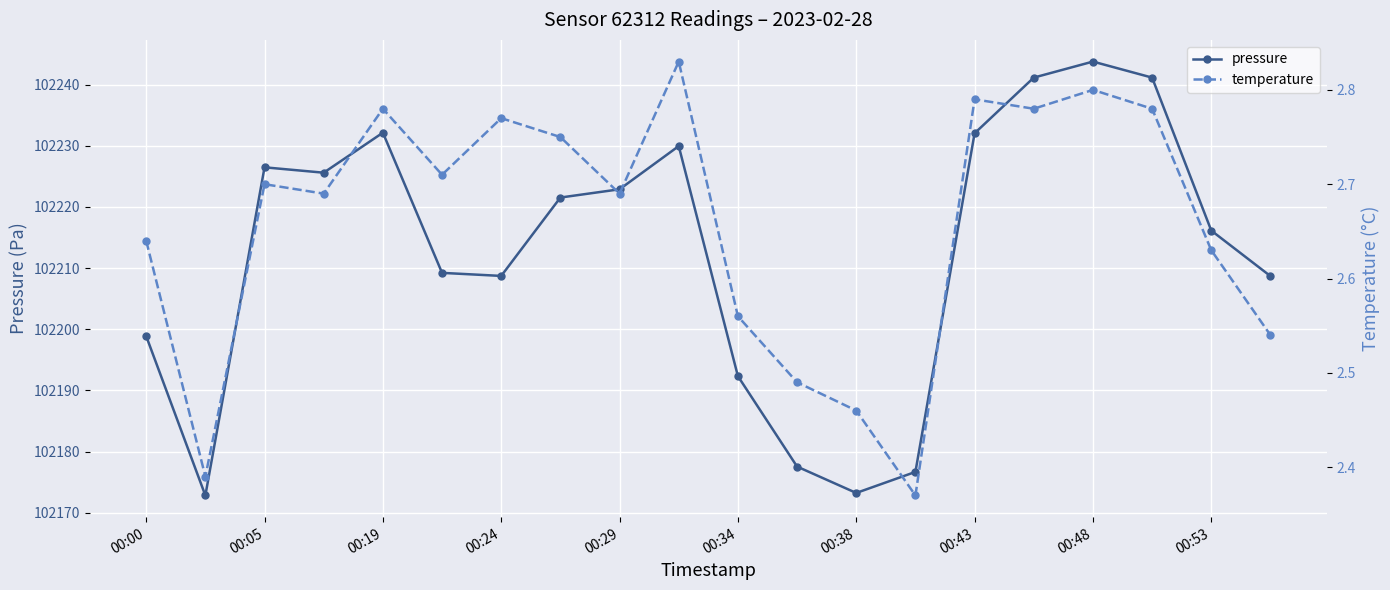

The temperature series shows 4.4 at 00:00. True or false?

False